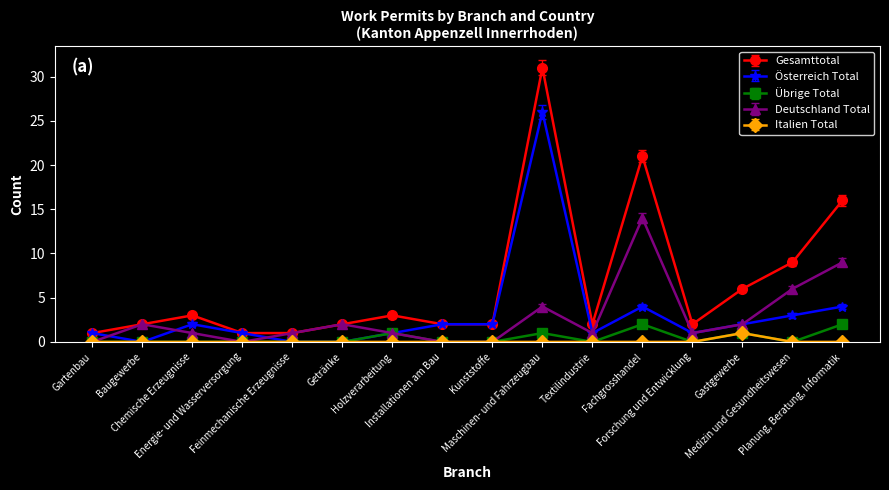

Reading left to right, transcribe all the data shown in this chart.

Gesamttotal: 1	2	3	1	1	2	3	2	2	31	2	21	2	6	9	16
Österreich Total: 1	0	2	1	0	0	1	2	2	26	1	4	1	2	3	4
Übrige Total: 0	0	0	0	0	0	1	0	0	1	0	2	0	1	0	2
Deutschland Total: 0	2	1	0	1	2	1	0	0	4	1	14	1	2	6	9
Italien Total: 0	0	0	0	0	0	0	0	0	0	0	0	0	1	0	0